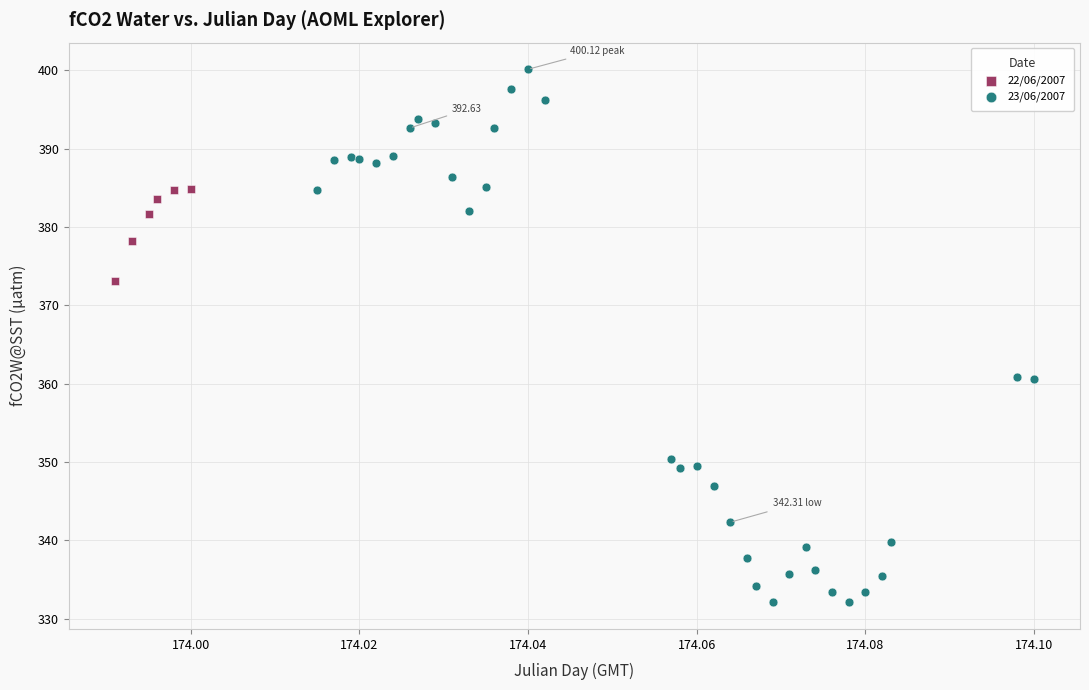

Which series contains the lowest Y value?

23/06/2007